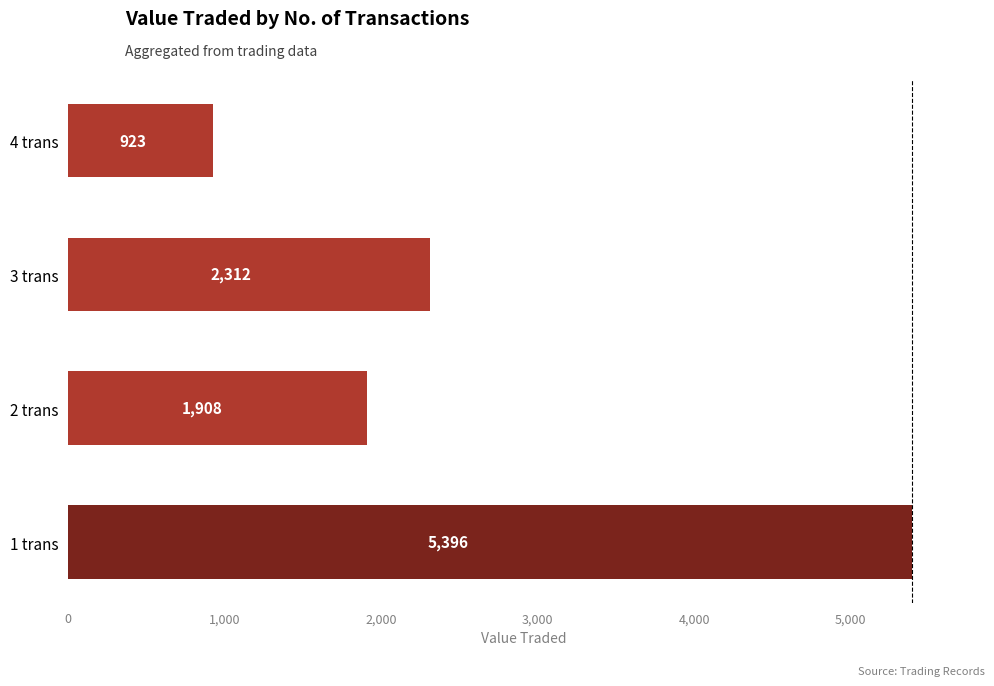

Which label corresponds to the smallest value in the chart?

4 trans